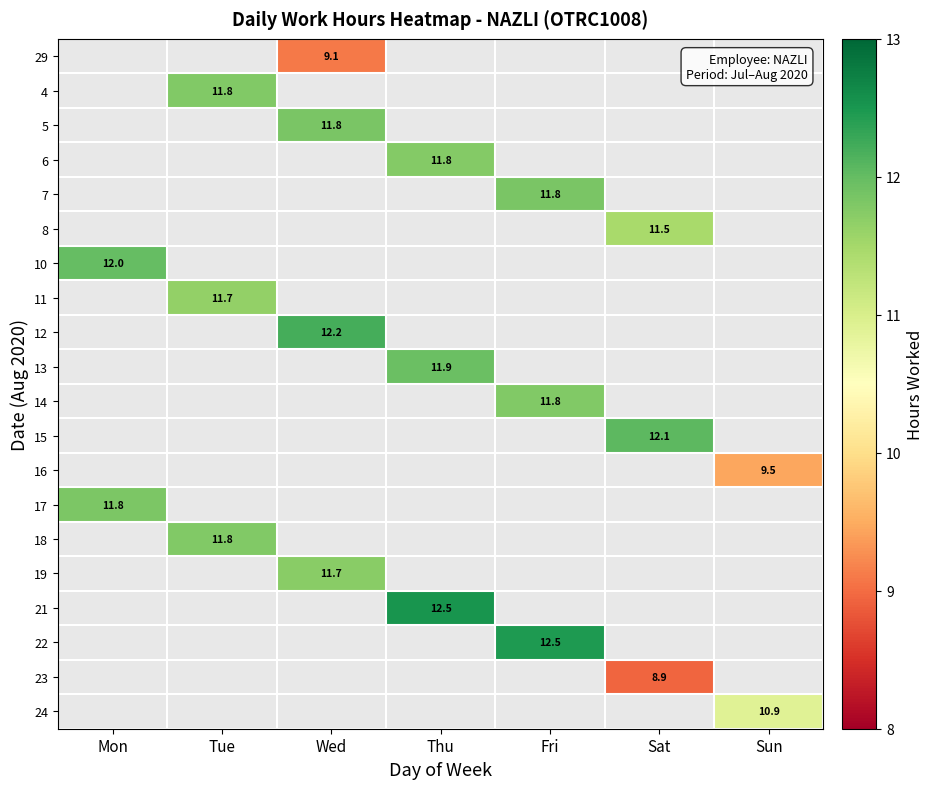

Count the number of categories in the chart.

7